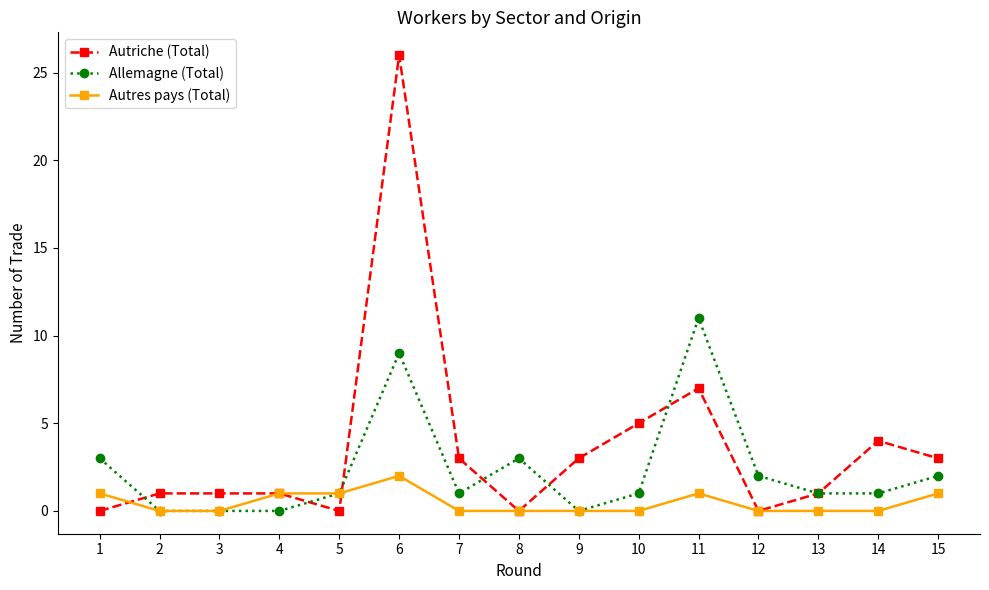

Reading left to right, extract all data points from this chart.

Autriche (Total): 0	1	1	1	0	26	3	0	3	5	7	0	1	4	3
Allemagne (Total): 3	0	0	0	1	9	1	3	0	1	11	2	1	1	2
Autres pays (Total): 1	0	0	1	1	2	0	0	0	0	1	0	0	0	1